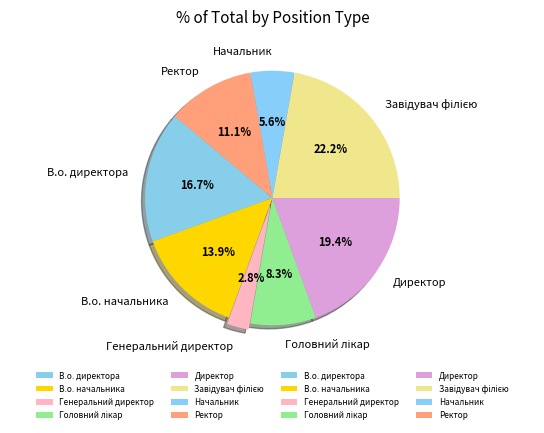

Do В.о. директора and Генеральний директор together represent more than half of the pie?

No